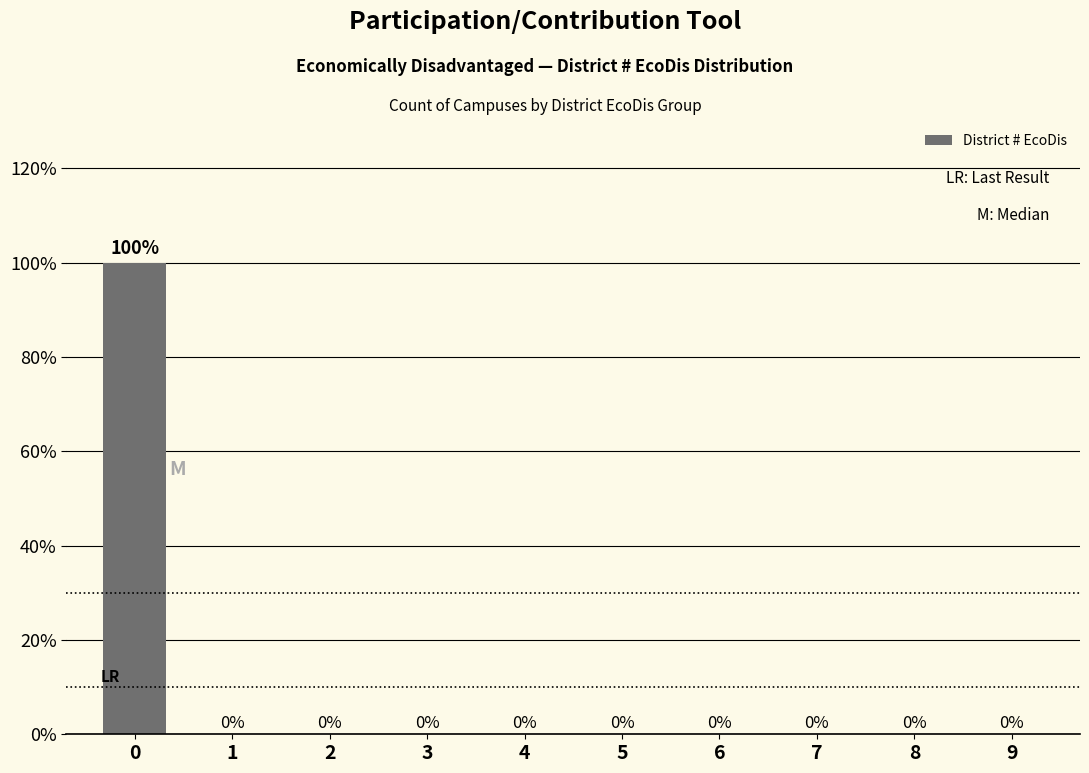

True or false: the data shows 38 at 0.

False